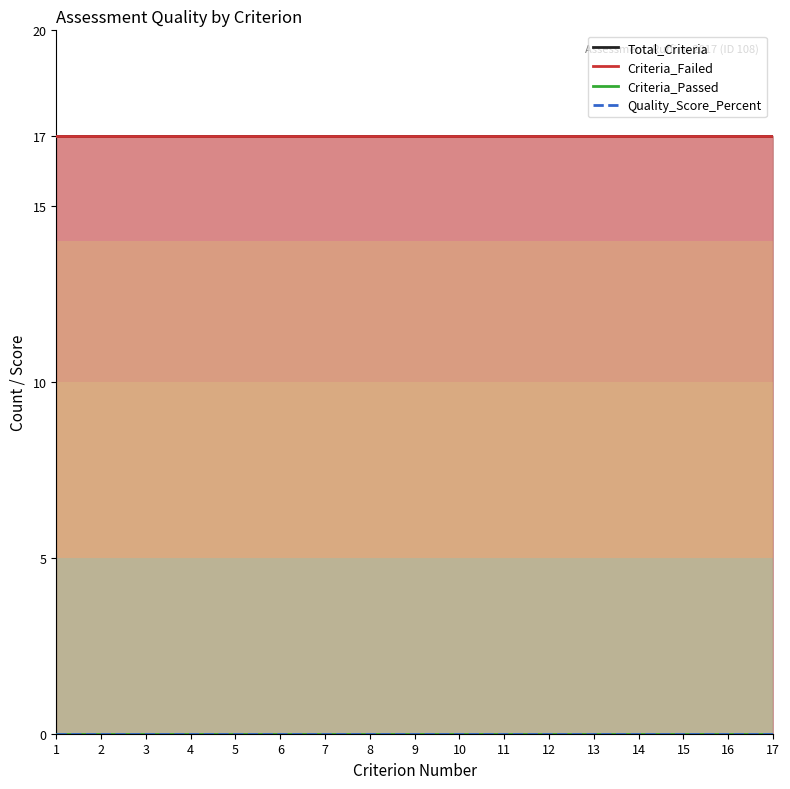

List the labels in order of Total_Criteria value, largest first.

1, 2, 3, 4, 5, 6, 7, 8, 9, 10, 11, 12, 13, 14, 15, 16, 17